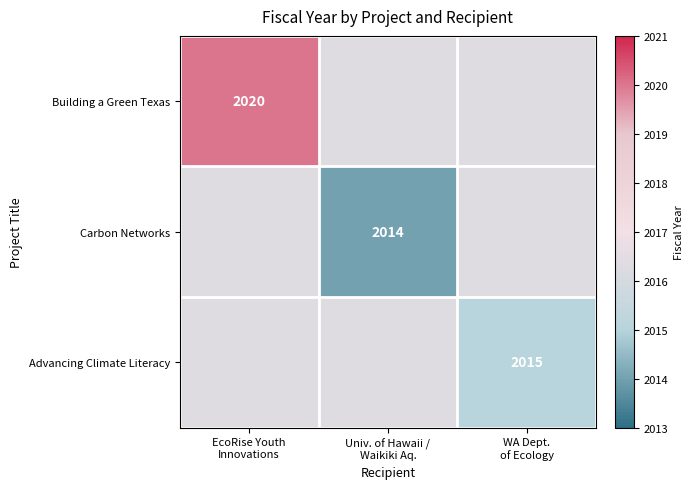

Which category has the highest value across all series?

EcoRise Youth
Innovations